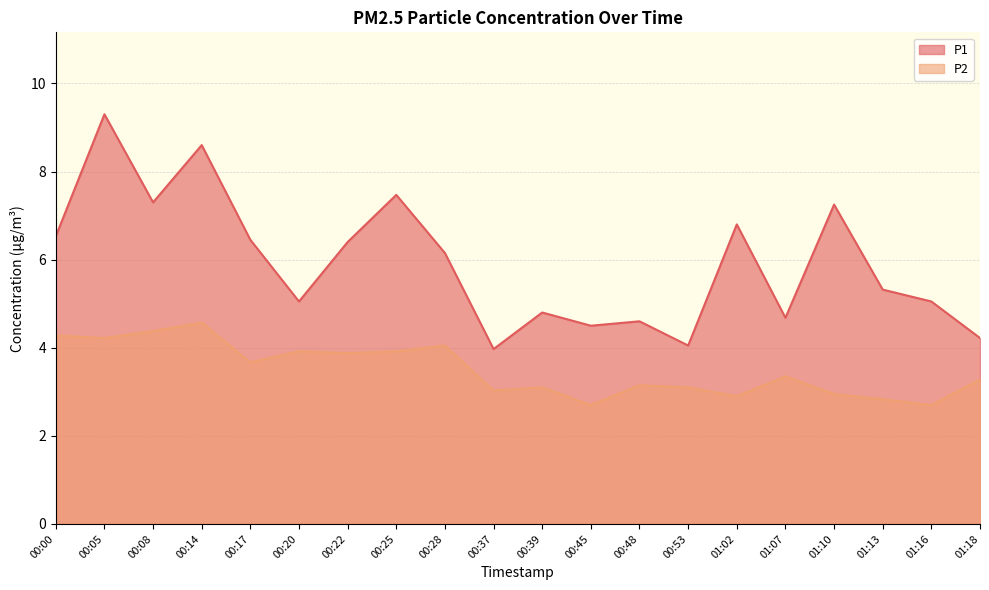

Which label corresponds to the largest value in the chart?

00:05